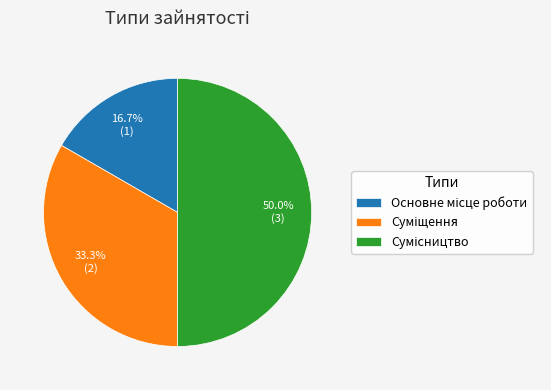

Which category has the smallest portion of the pie?

Основне місце роботи